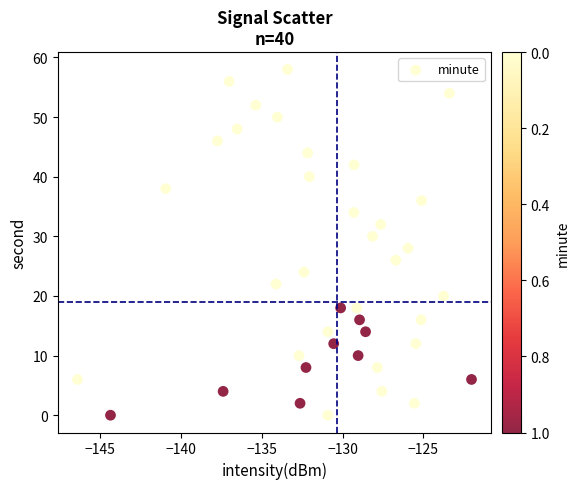

What is the range of Y values (max minus min)?

58